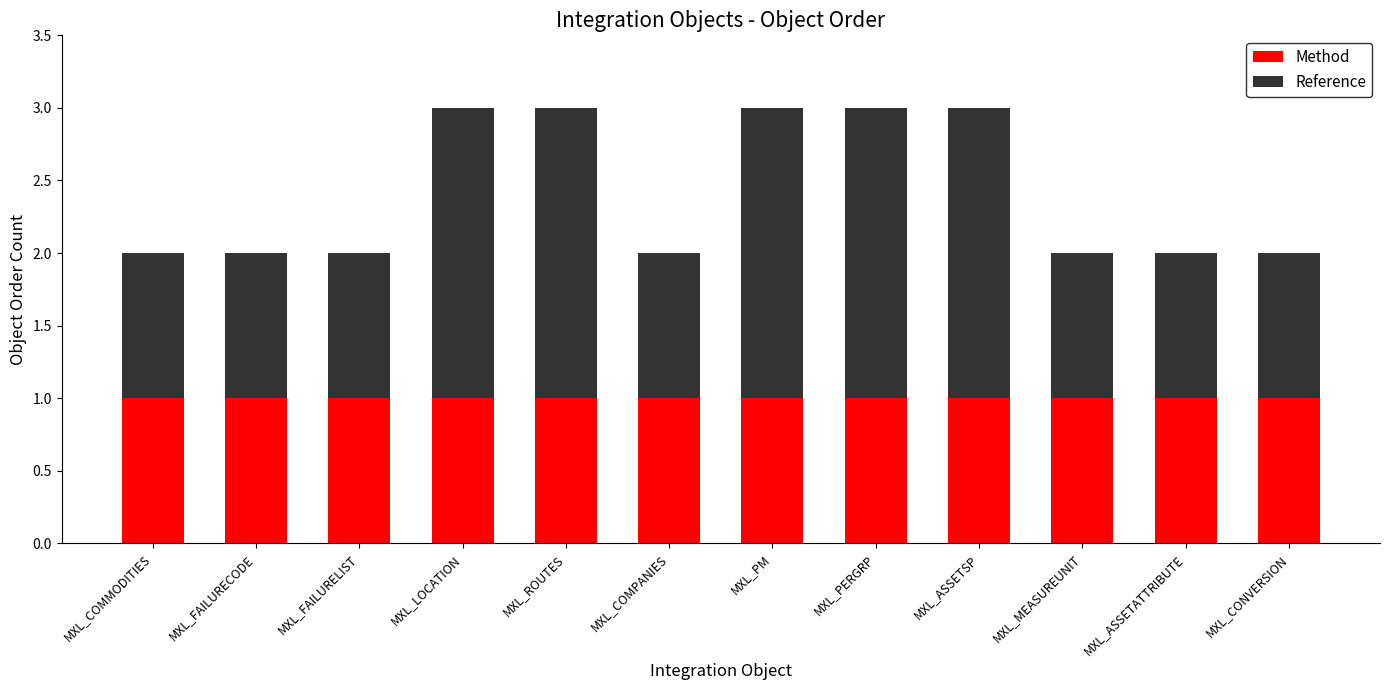

Reading left to right, what are the values for Method?

1	1	1	1	1	1	1	1	1	1	1	1